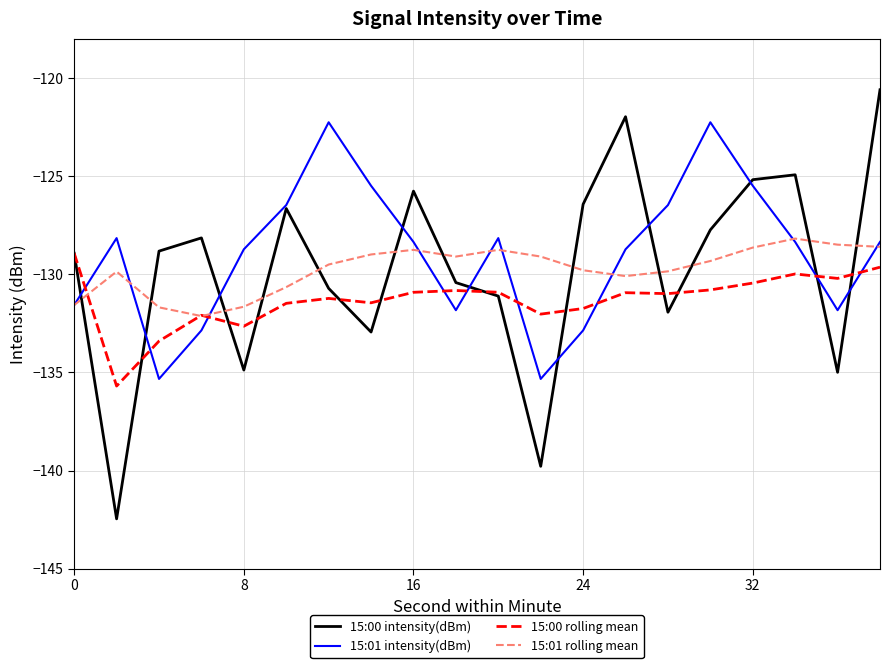

Which series has the widest spread of values?

15:00 intensity(dBm)